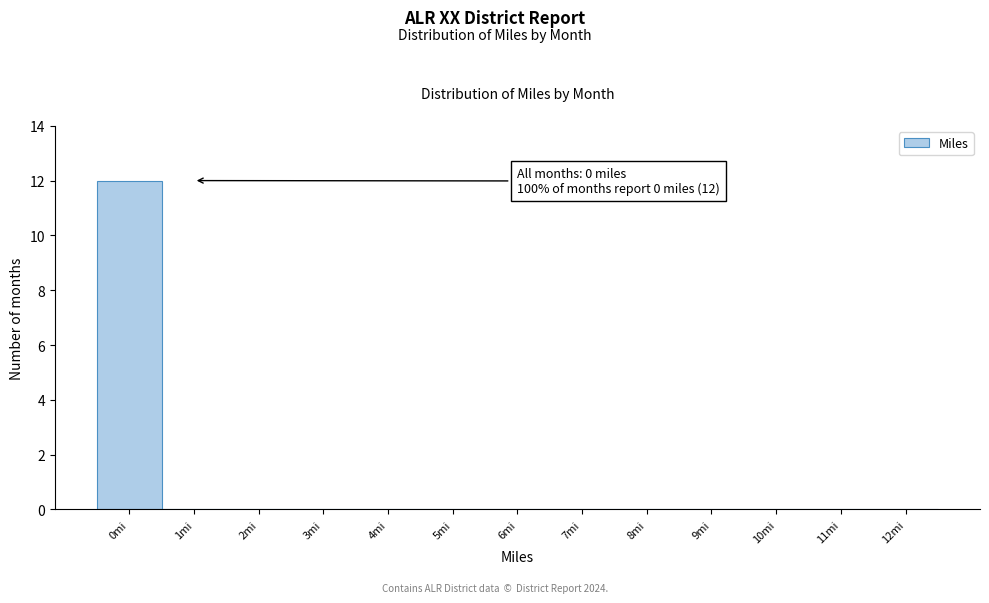

Which range on the x-axis has the tallest bar?

-0.5 to 0.5